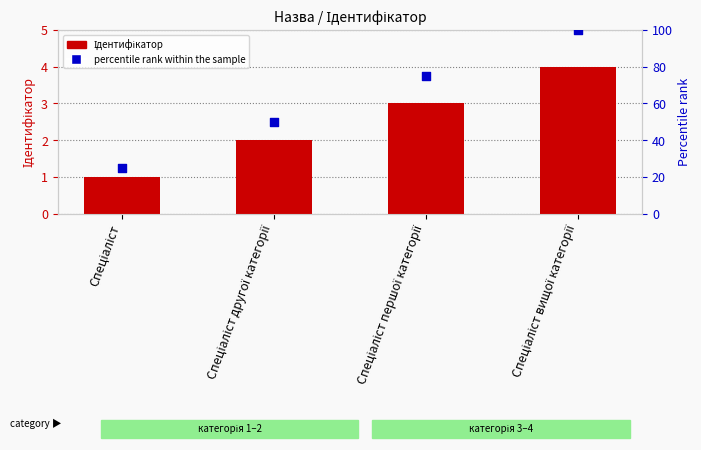

Which series reaches the maximum Y coordinate?

percentile rank within the sample